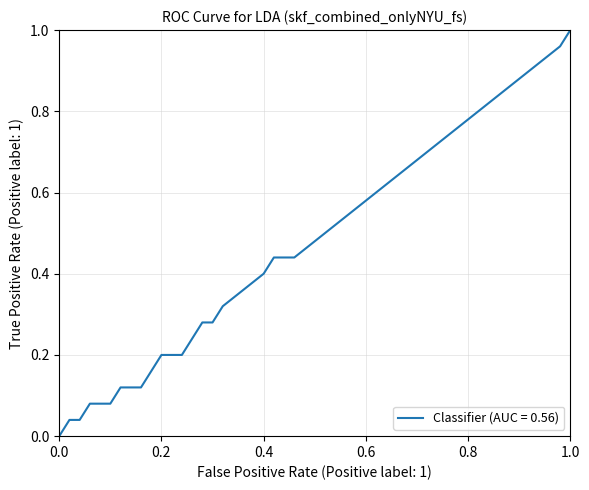

What is the average value?

0.4